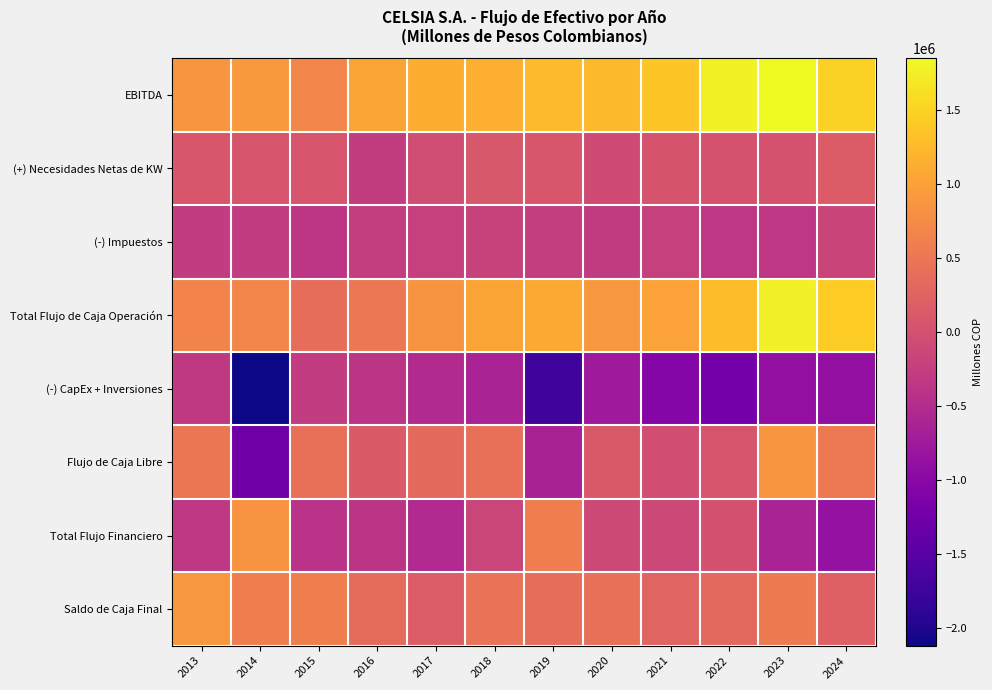

Reading left to right, extract all data points from this chart.

EBITDA: 2013=864563.0	2014=905093.5	2015=683542.7	2016=1031375.2	2017=1123683.0	2018=1135052.2	2019=1262429.2	2020=1236089.1	2021=1368464.5	2022=1780789.8	2023=1848301.6	2024=1490165.5
(+) Necesidades Netas de KW: 2013=76156.1	2014=50240.9	2015=56213.5	2016=-272080.0	2017=-50254.0	2018=91866.1	2019=67759.8	2020=-72018.6	2021=44575.4	2022=30644.0	2023=25202.0	2024=144836.4
(-) Impuestos: 2013=-278222.9	2014=-277159.5	2015=-364713.7	2016=-250860.1	2017=-220262.0	2018=-194373.4	2019=-245564.2	2020=-295656.3	2021=-227767.3	2022=-341036.5	2023=-344444.2	2024=-162835.4
Total Flujo de Caja Operación: 2013=662496.1	2014=678174.8	2015=375042.5	2016=508435.1	2017=853166.0	2018=1032544.9	2019=1084624.8	2020=894971.9	2021=1010721.6	2022=1286629.2	2023=1762656.9	2024=1433633.9
(-) CapEx + Inversiones: 2013=-313624.6	2014=-2122211.2	2015=-286402.1	2016=-371544.1	2017=-516531.0	2018=-618481.5	2019=-1732809.8	2020=-771719.7	2021=-1051641.0	2022=-1230314.9	2023=-904849.7	2024=-899291.2
Flujo de Caja Libre: 2013=488321.3	2014=-1276800.9	2015=413666.5	2016=136891.0	2017=336635.0	2018=414063.4	2019=-648185.1	2020=123252.2	2021=-40919.4	2022=56314.3	2023=857807.2	2024=534342.7
Total Flujo Financiero: 2013=-334788.7	2014=845636.7	2015=-402667.6	2016=-372131.4	2017=-529453.7	2018=-141880.0	2019=588235.4	2020=-96114.8	2021=-116416.7	2022=16187.7	2023=-628284.8	2024=-875112.0
Saldo de Caja Final: 2013=897760.0	2014=589503.1	2015=600498.4	2016=365257.6	2017=172438.8	2018=444621.7	2019=384672.0	2020=411809.4	2021=254473.3	2022=326975.7	2023=556498.1	2024=215728.9